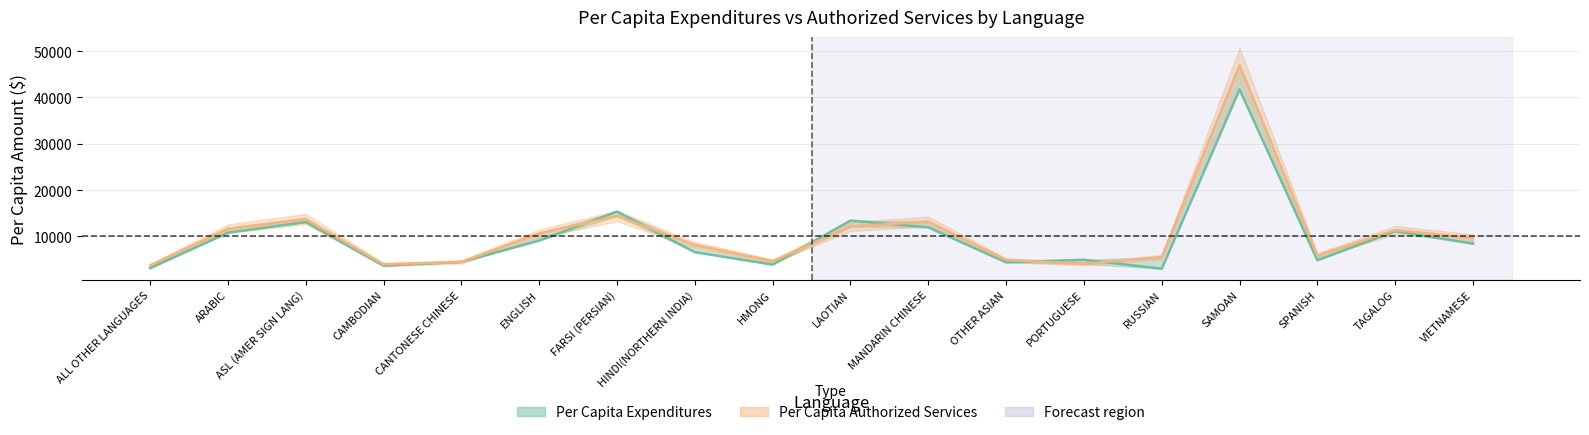

Does the chart display data point markers on the line(s)?

No